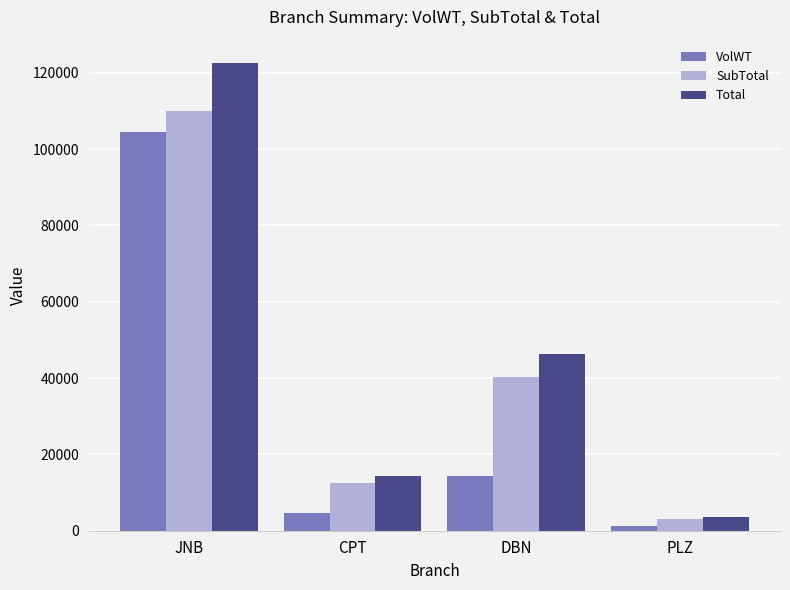

What is the label of the 2nd bar from the right?

DBN